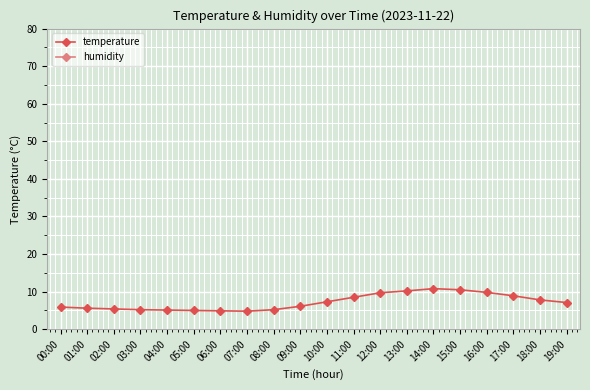

What is the difference between the highest and lowest values at 07:00?

95.1